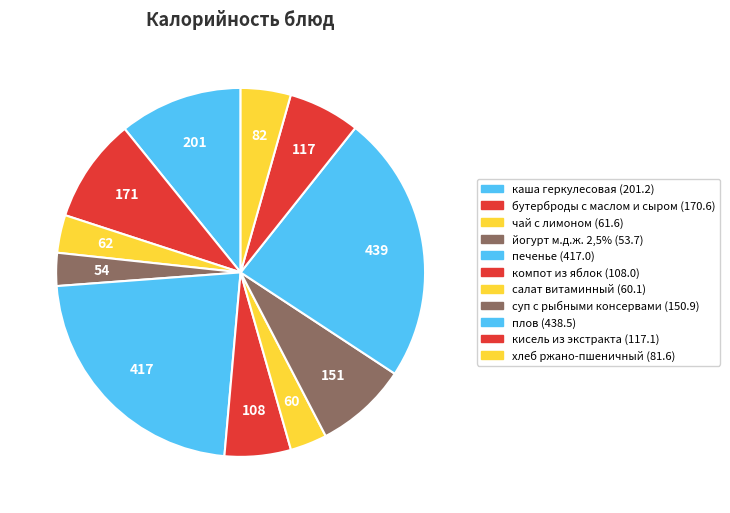

To the nearest percent, what is the average slice percentage?

9%